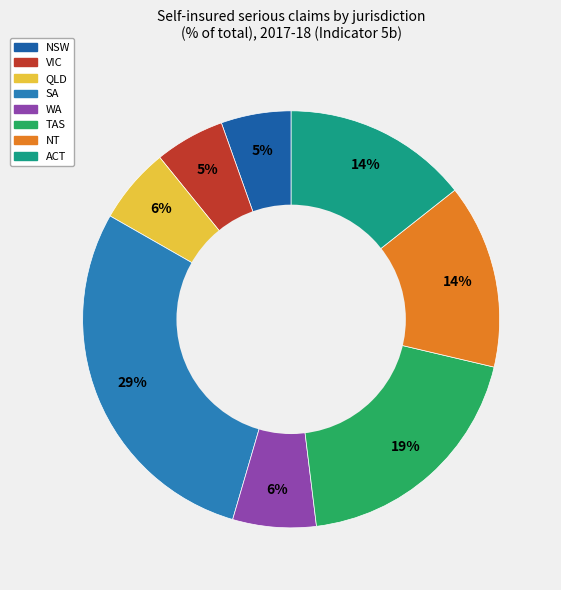

The SA slice represents 29% of the pie. True or false?

True